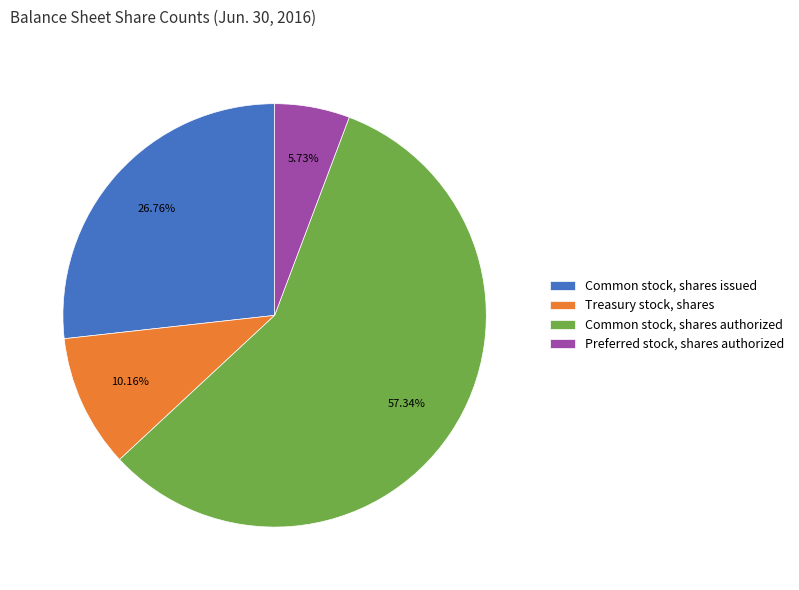

Rank the categories by value from highest to lowest.

Common stock, shares authorized, Common stock, shares issued, Treasury stock, shares, Preferred stock, shares authorized